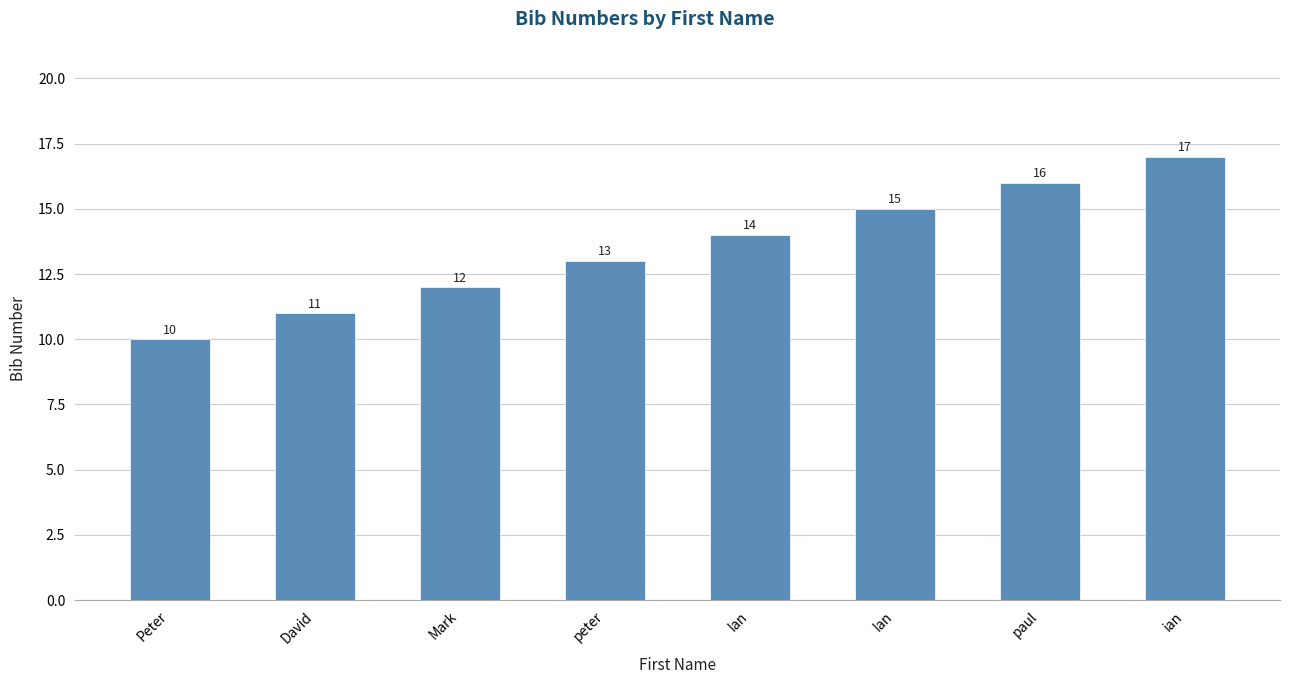

Reading right to left, list all the values displayed in this chart.

ian=17	paul=16	Ian=15	Ian=14	peter=13	Mark=12	David=11	Peter=10